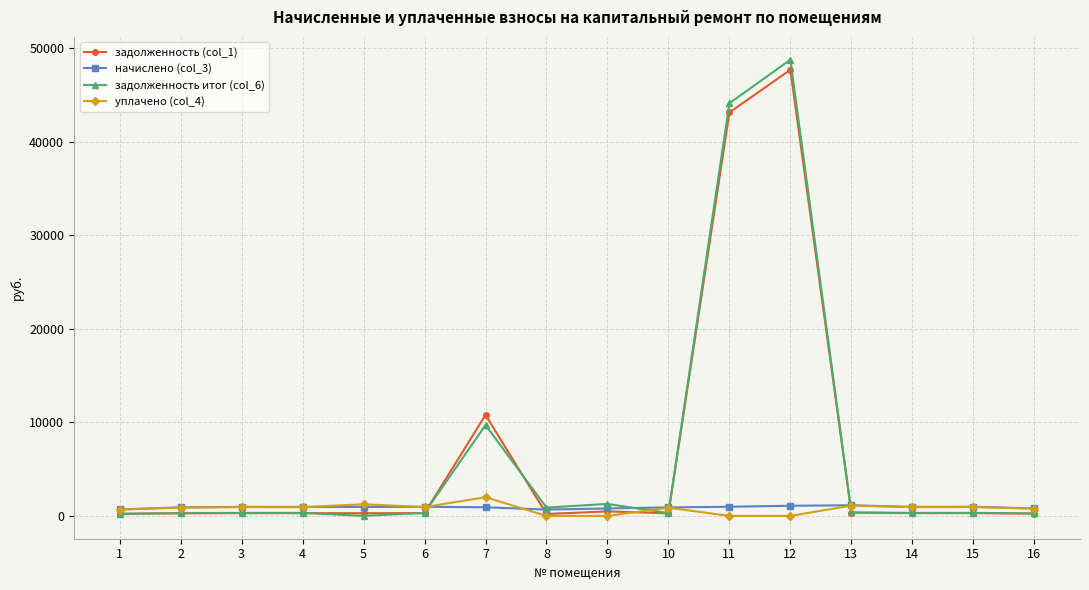

True or false: уплачено (col_4) and задолженность итог (col_6) intersect in this chart.

True